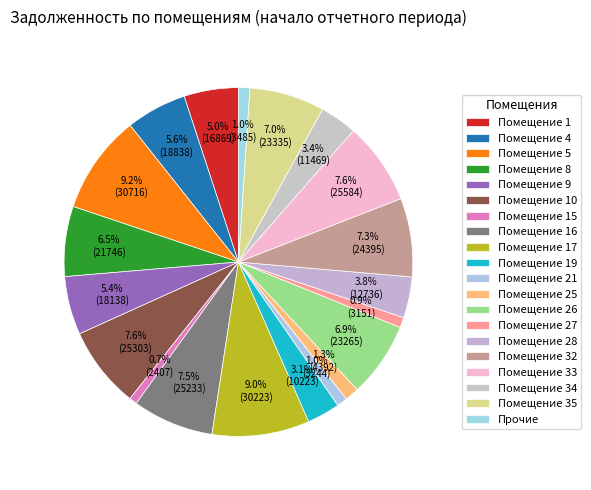

How many slices are in this pie chart?

20